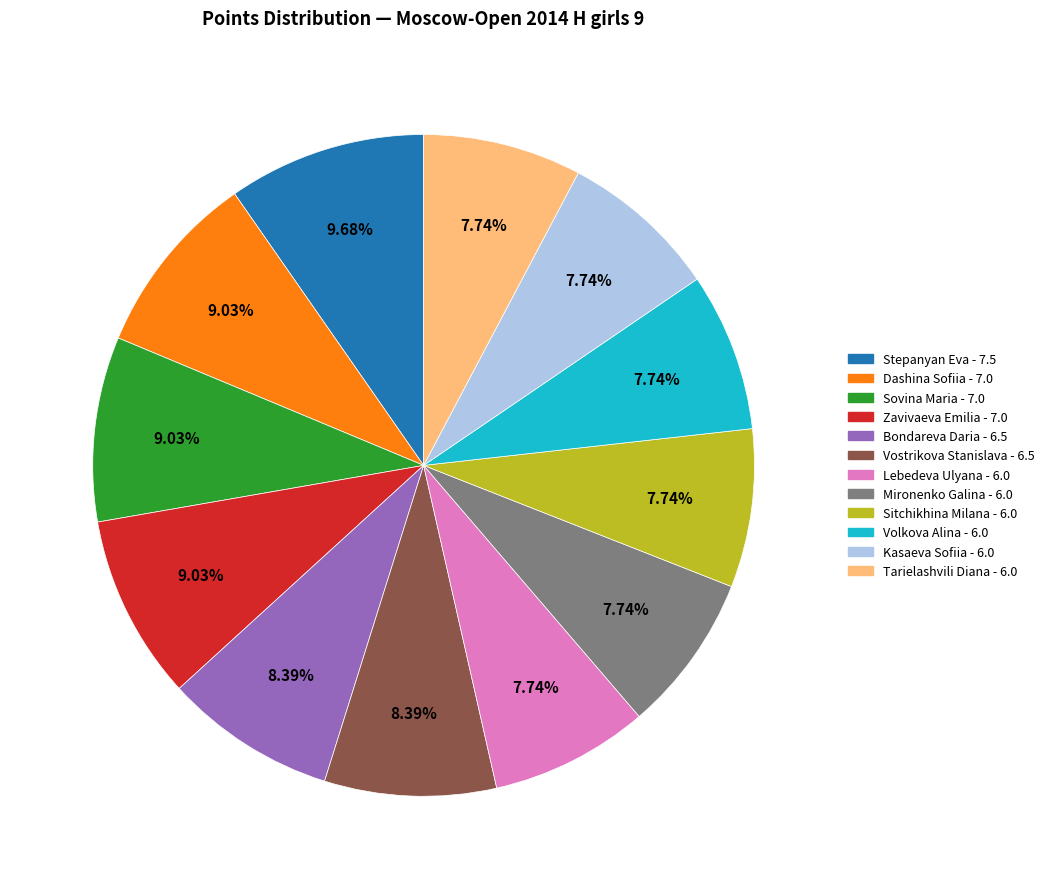

Does any single category account for the majority?

No